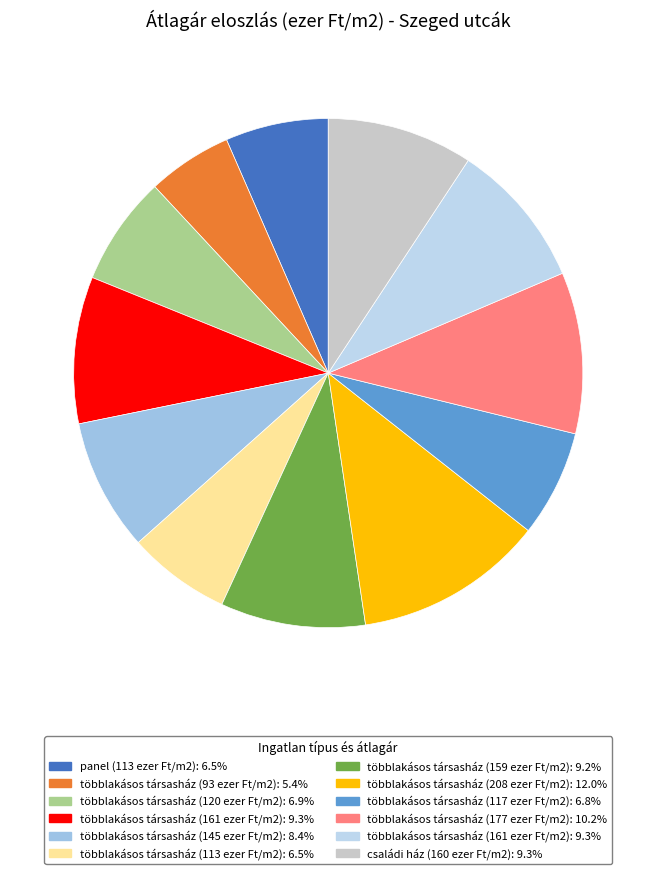

Count the number of slices in the pie.

12